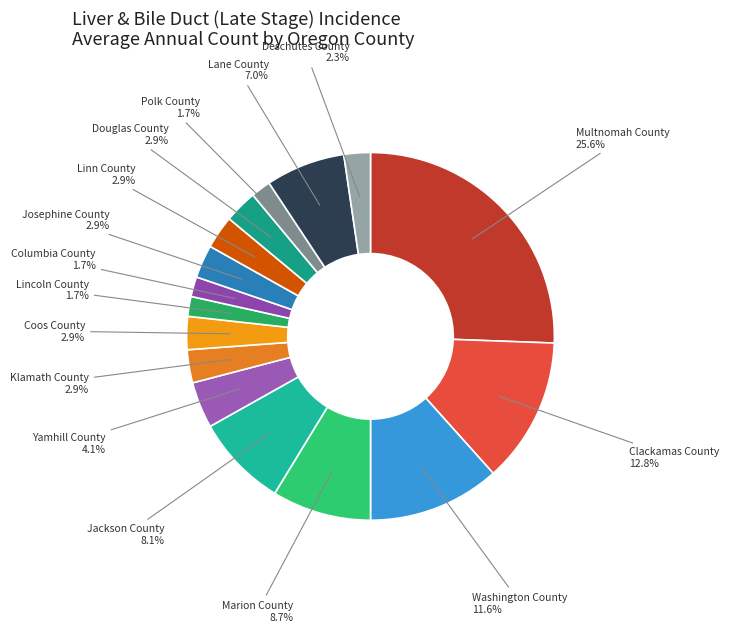

Which slice is the largest?

Multnomah County